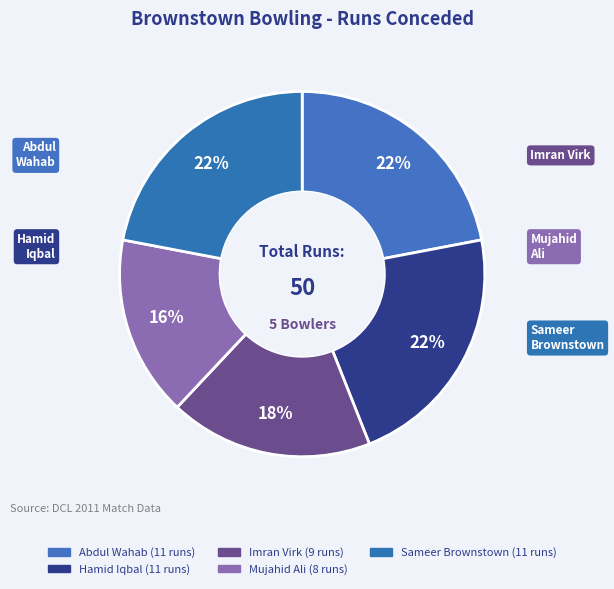

To the nearest percent, what is the average slice percentage?

20%